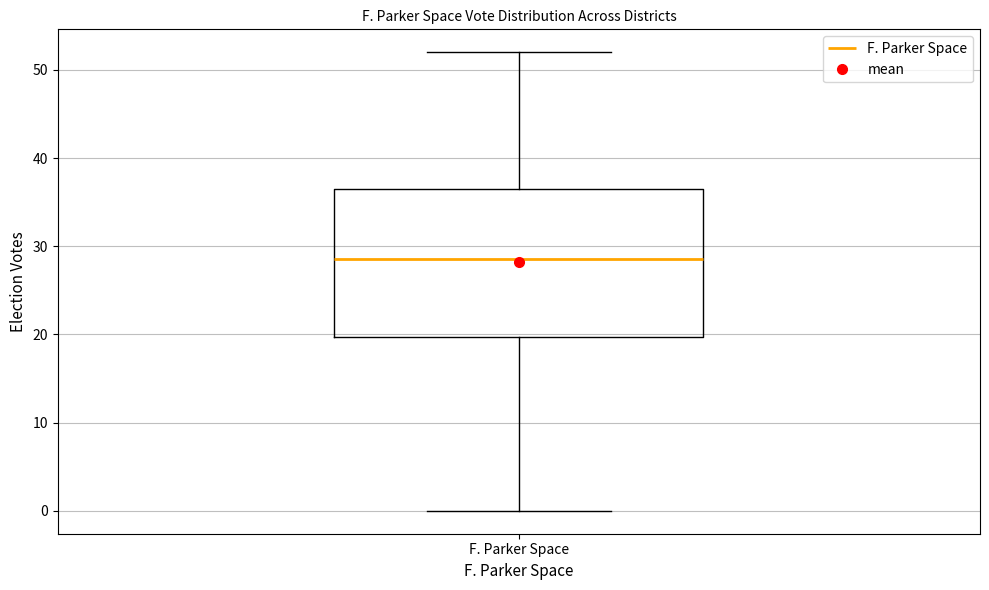

Where is the lower edge of the box for F. Parker Space on the y-axis? The values are not printed on the chart, so give them approximately, as read against the axis.

20